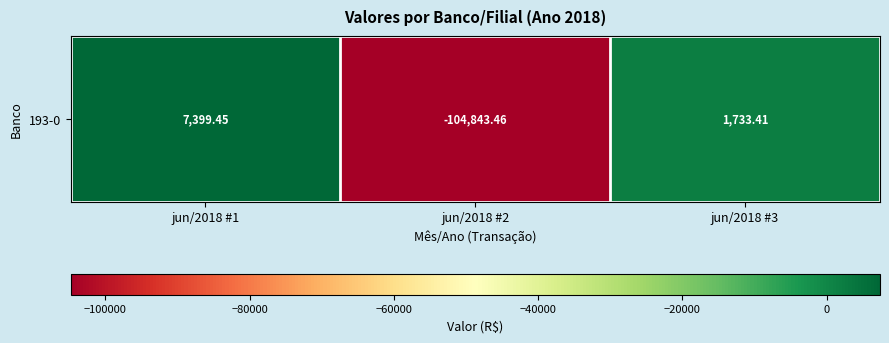

What is the sum of the values at jun/2018 #3 and jun/2018 #2?

-103110.1